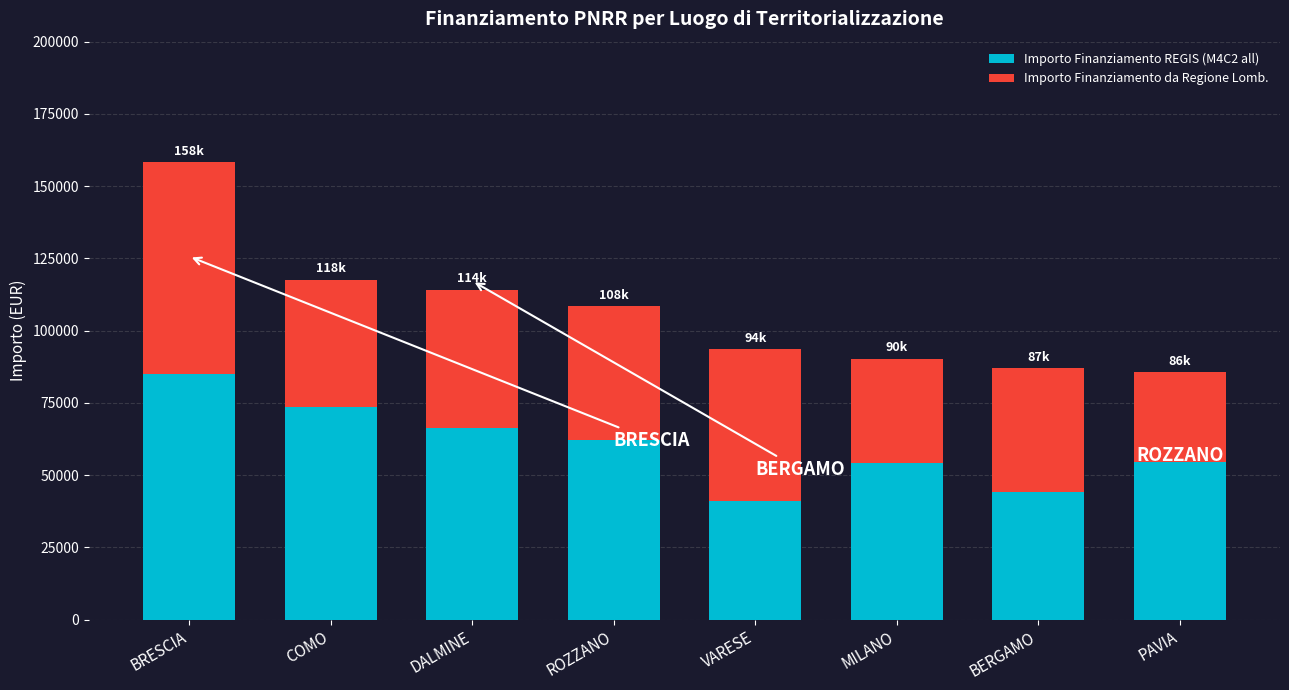

What is the total value across all series at ROZZANO?

108449.1